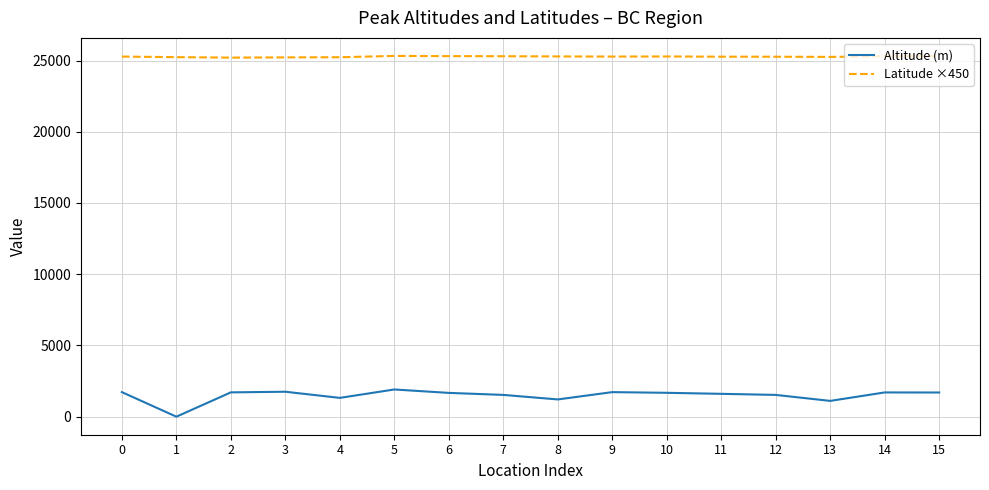

Is it true that Latitude ×450 equals 25286.4 at 10?

True